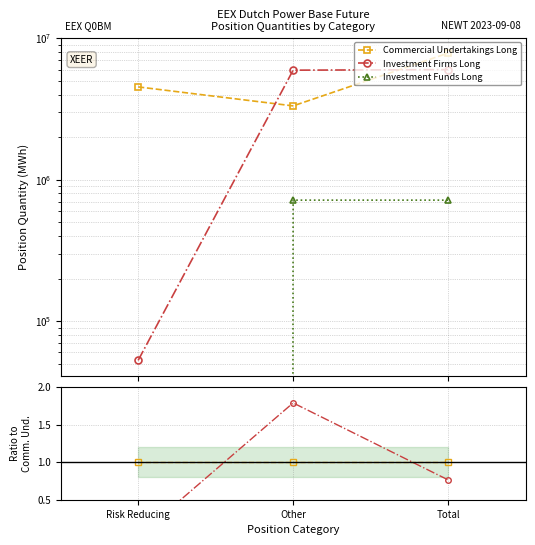

List the labels in order of Investment Funds Long value, smallest first.

Risk Reducing, Total, Other